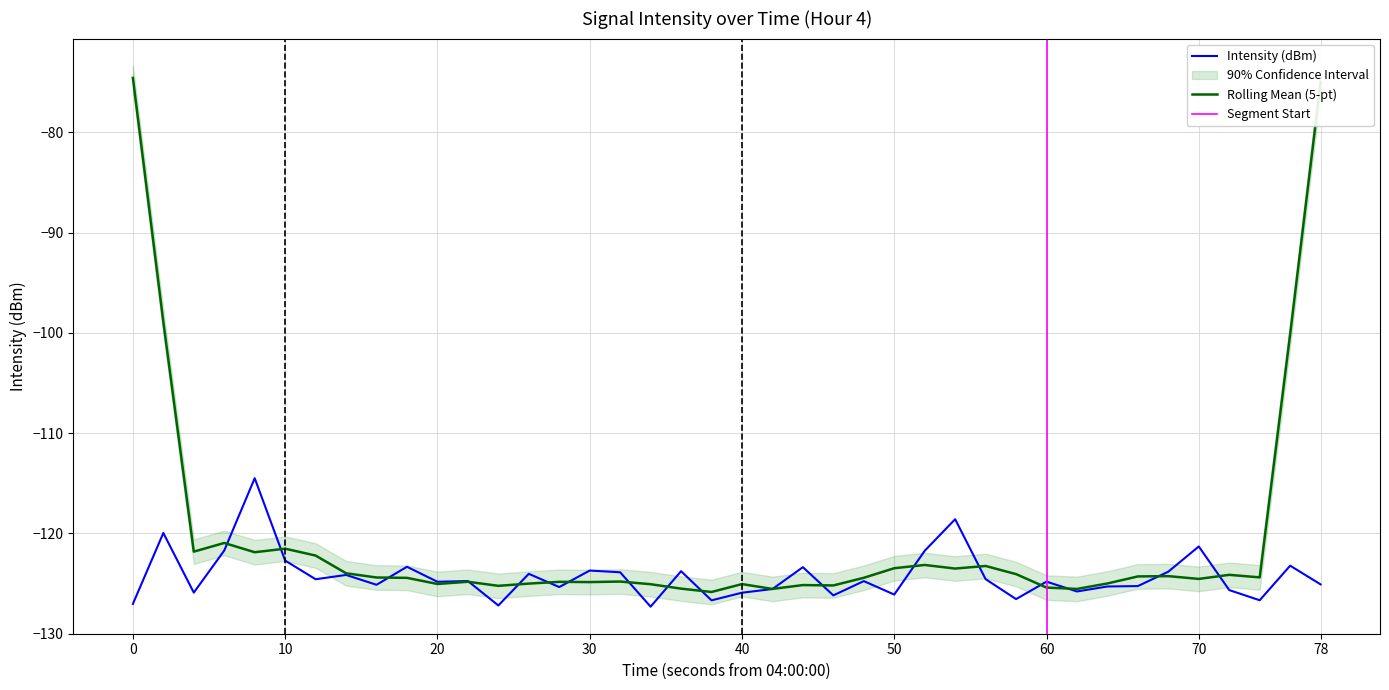

What is the value of the 6th point from the left?

-122.7